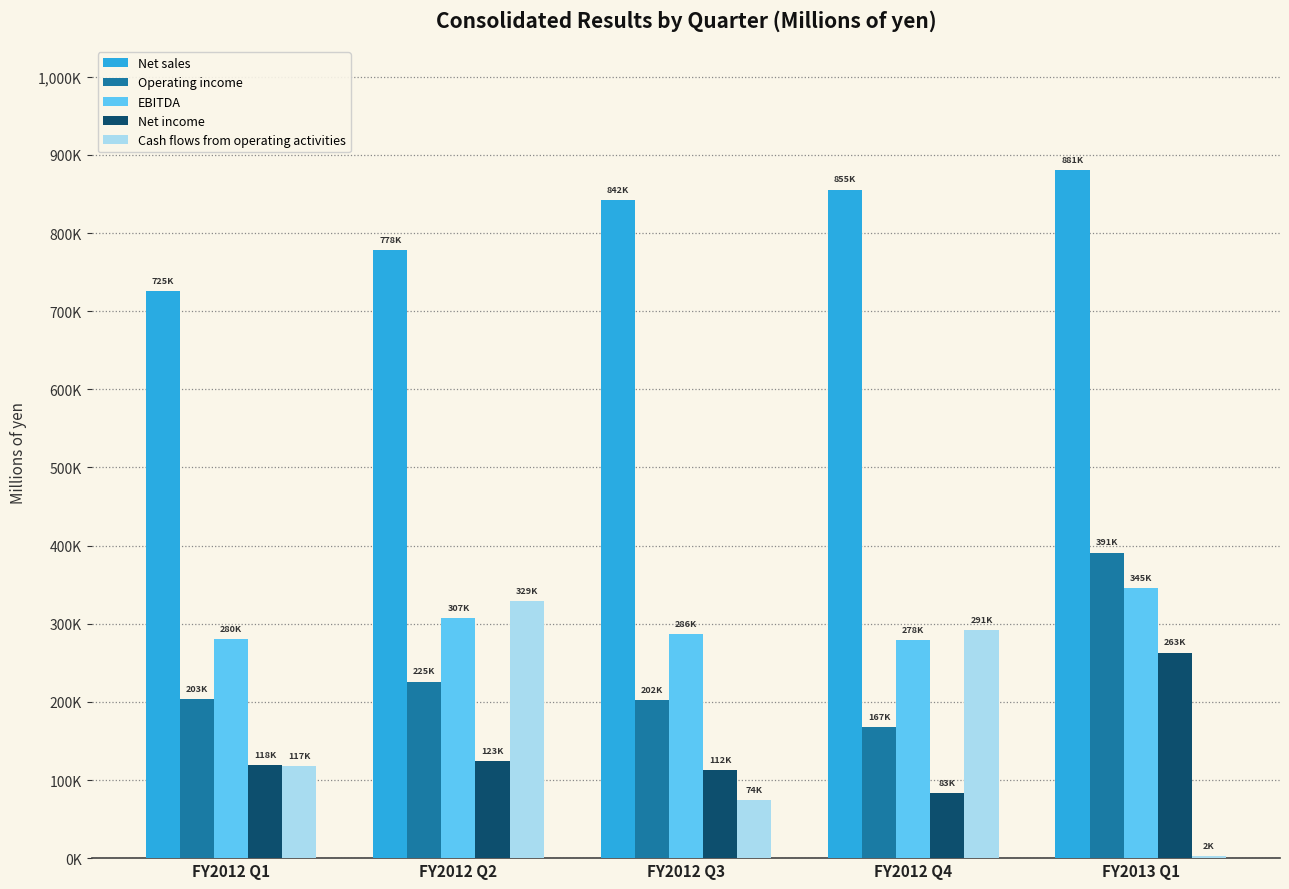

What is the total value across all series at FY2012 Q3?

1517633